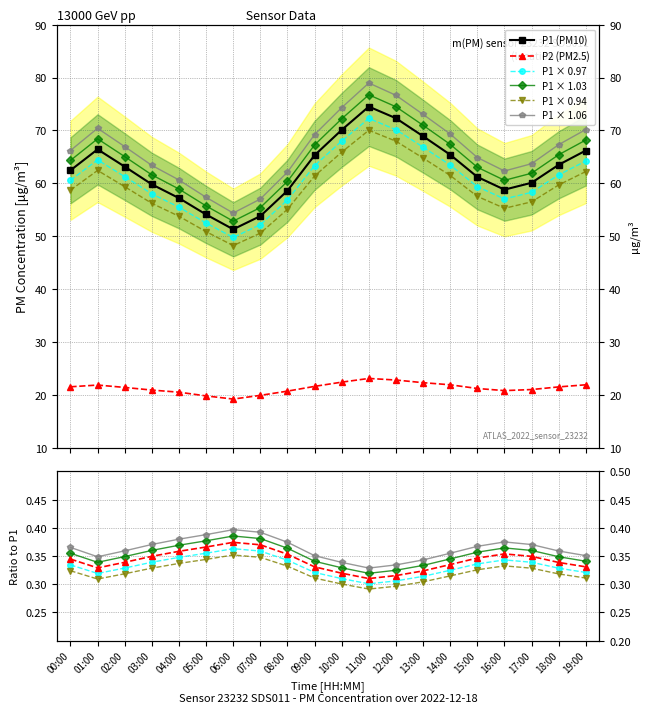

The value of P1 at 06:00 is 87.6. True or false?

False